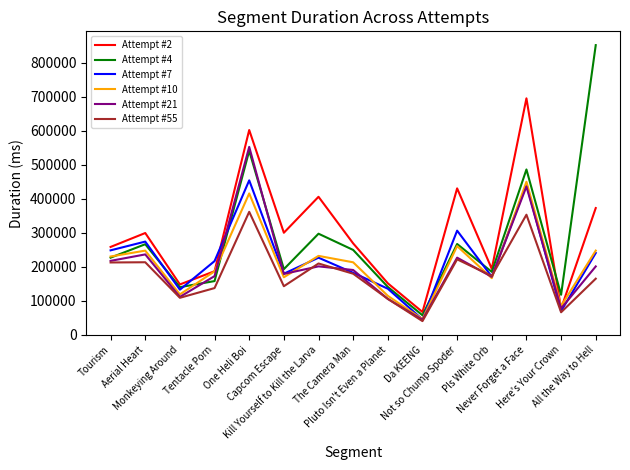

Count the number of categories in the chart.

15